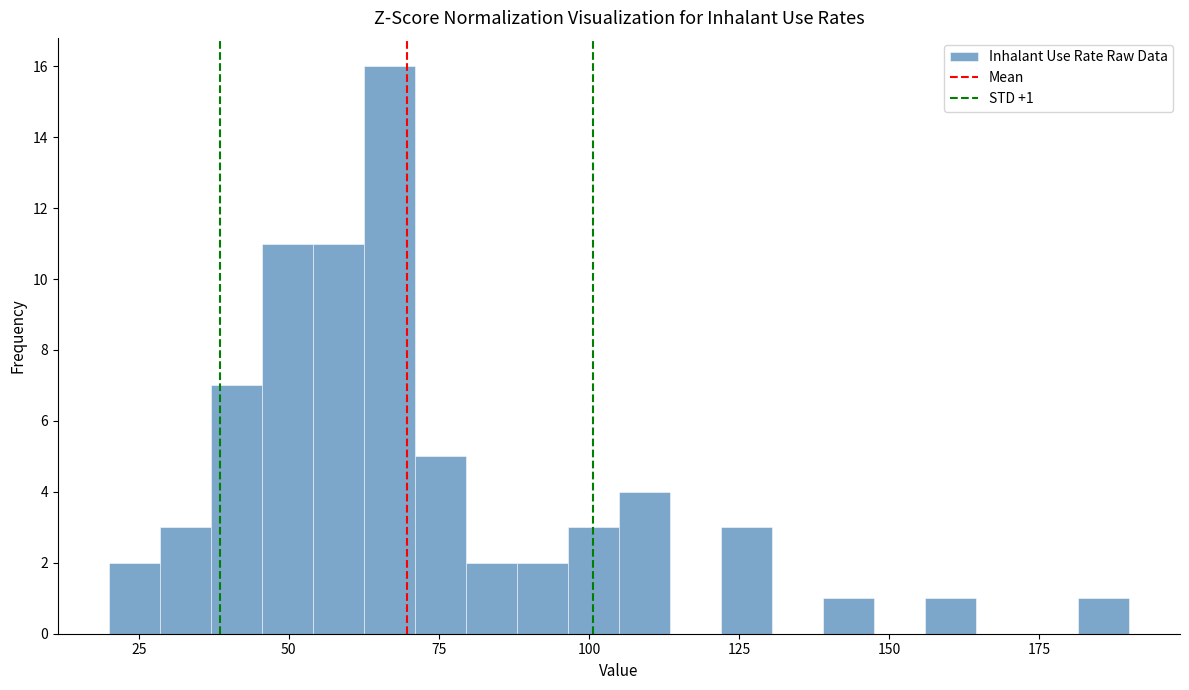

Around what value on the x-axis is the tallest bar? Give the approximate position of its centre, as read against the axis.

65